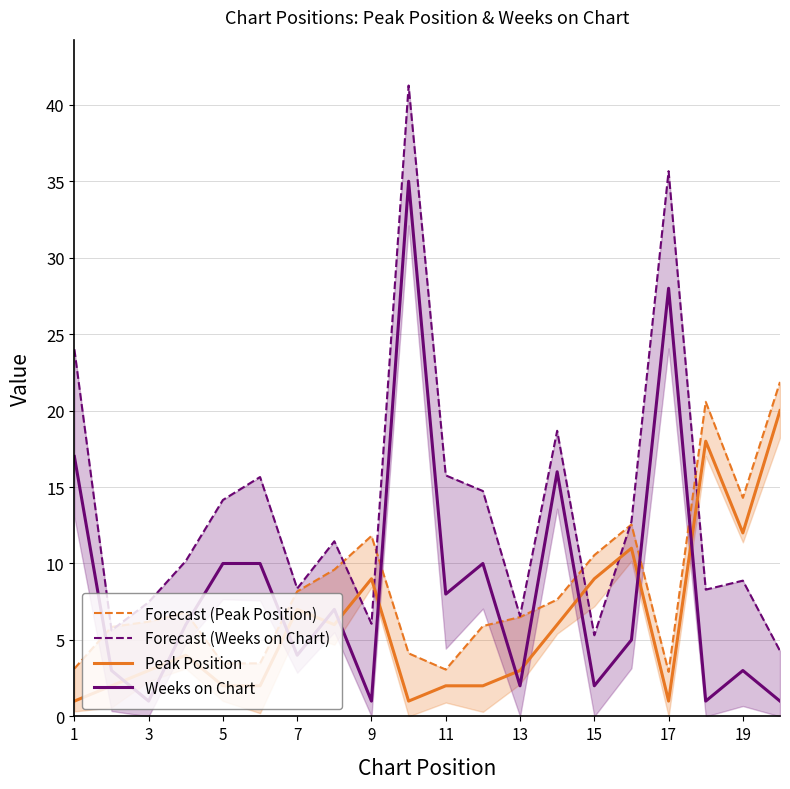

After their last crossing, which series has the higher values: Peak Position or Weeks on Chart?

Peak Position